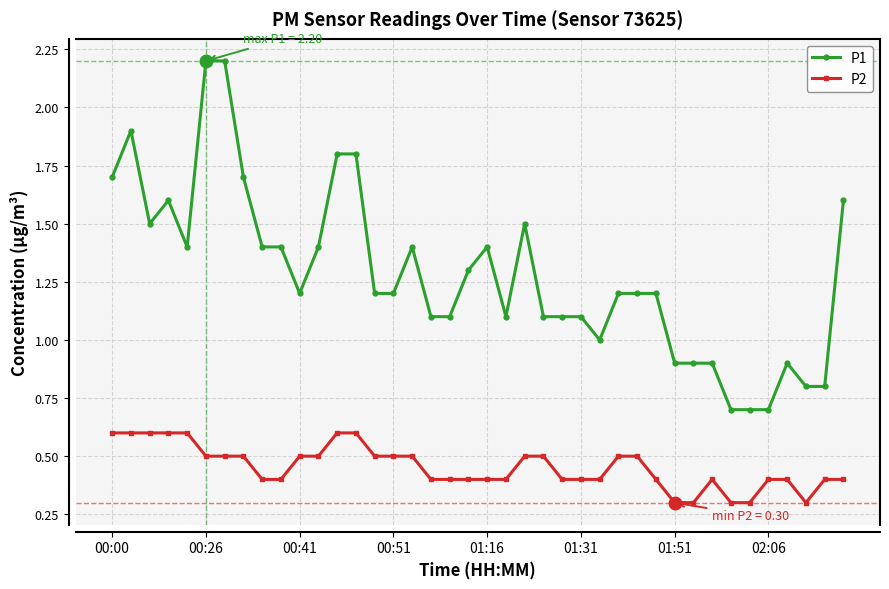

Which series has the largest total across all categories?

P1